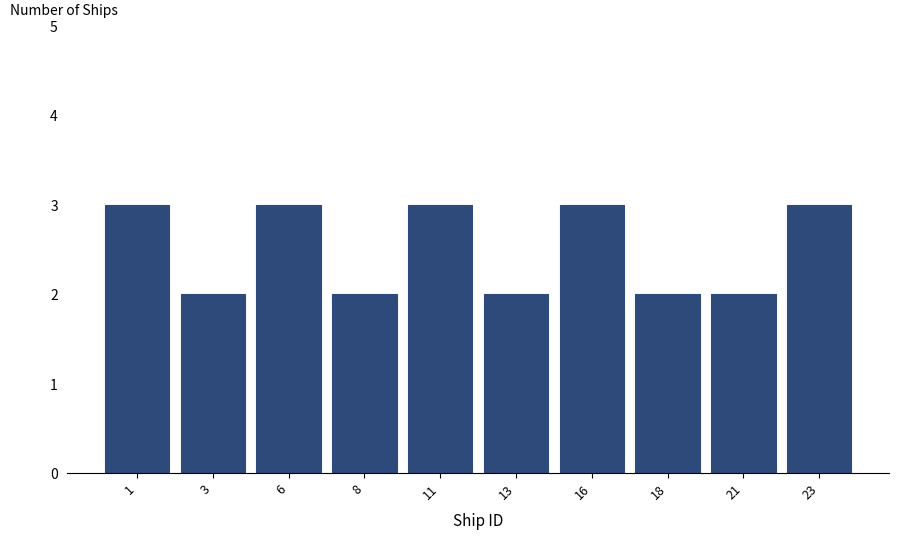

Reading left to right, extract all data points from this chart.

1=3	3=2	6=3	8=2	11=3	13=2	16=3	18=2	21=2	23=3